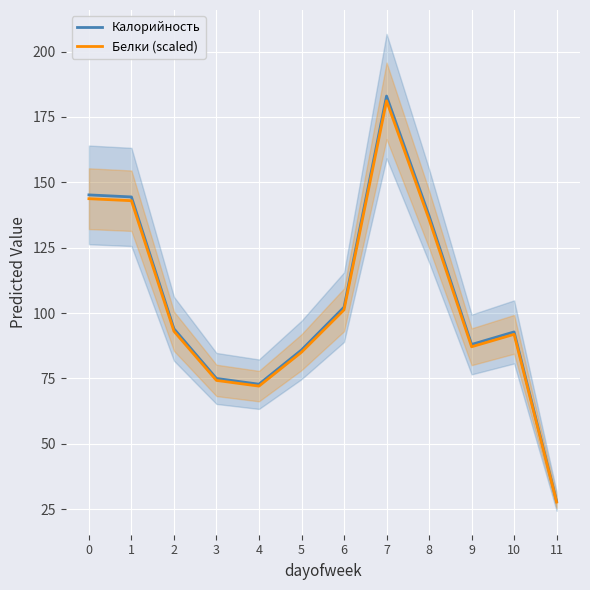

Rank the series by their maximum value, from highest to lowest.

Калорийность, Белки (scaled)